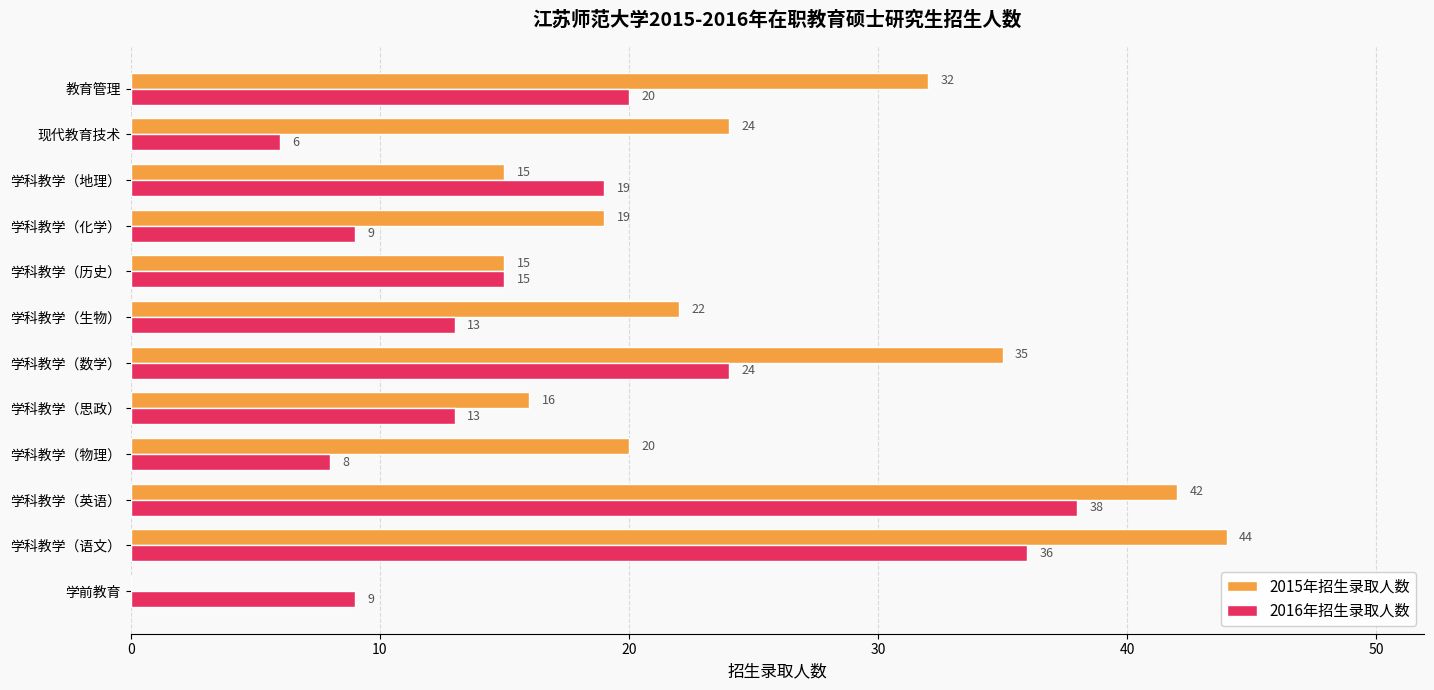

Where is 2015年招生录取人数 nearest to the value 22?

学科教学（生物）